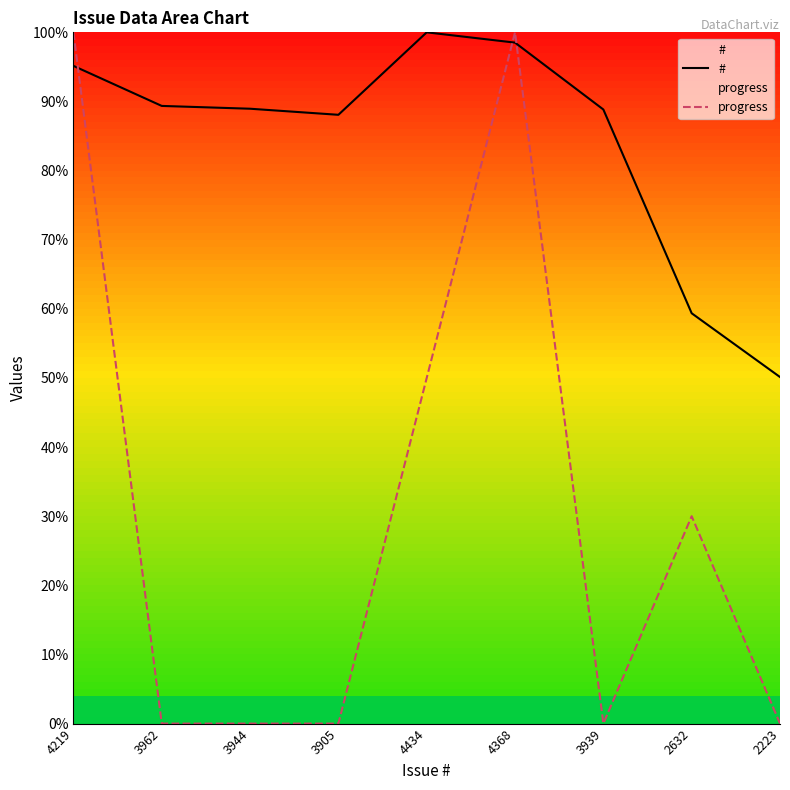

How many lines are shown in the chart?

2